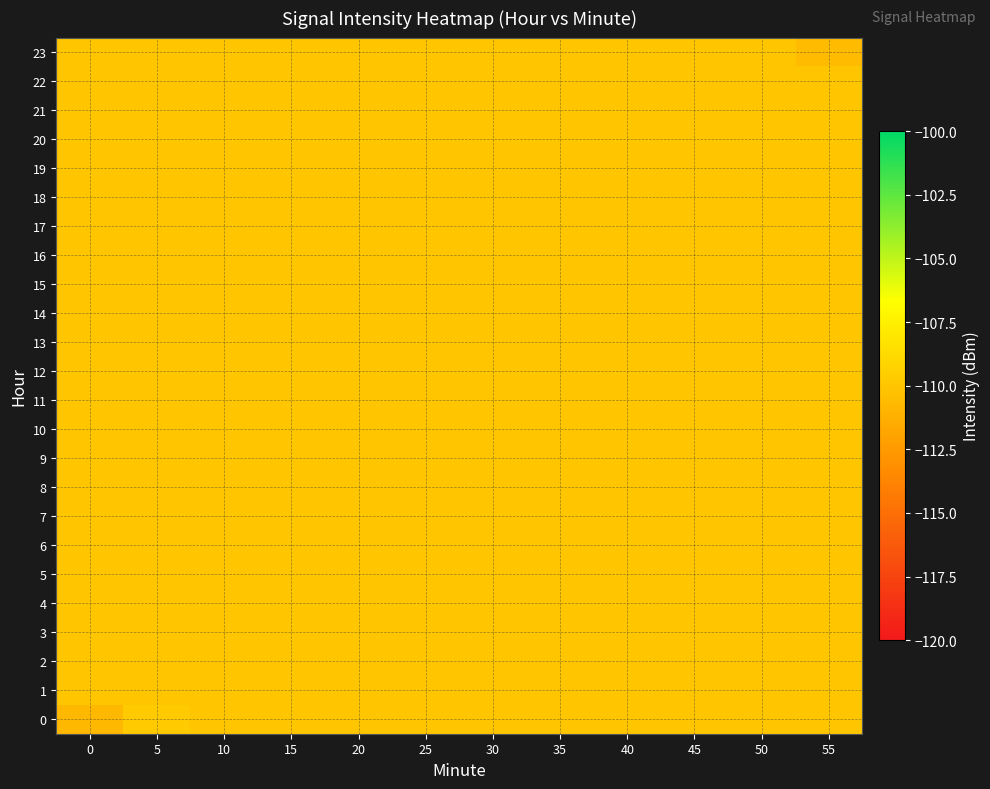

Which category has the highest value across all series?

5